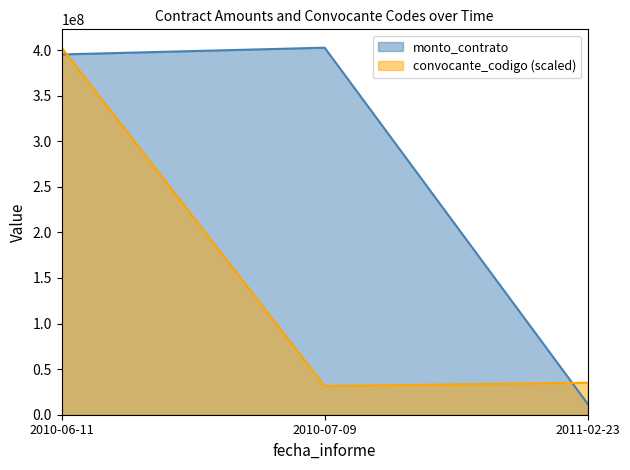

Is it true that convocante_codigo equals 402600000.0 at 2010-06-11?

True